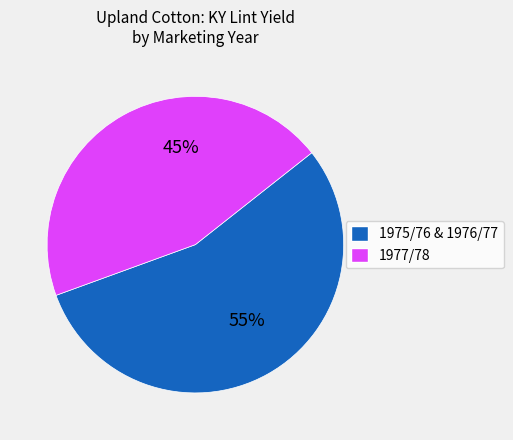

How many segments does this pie chart have?

2